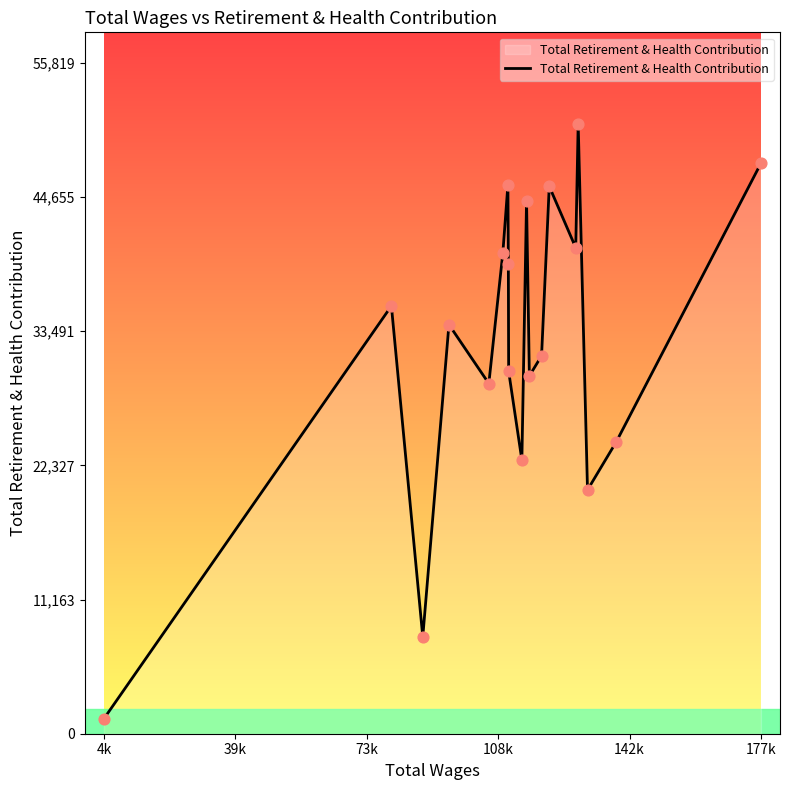

What is the minimum value shown in the chart?

1256